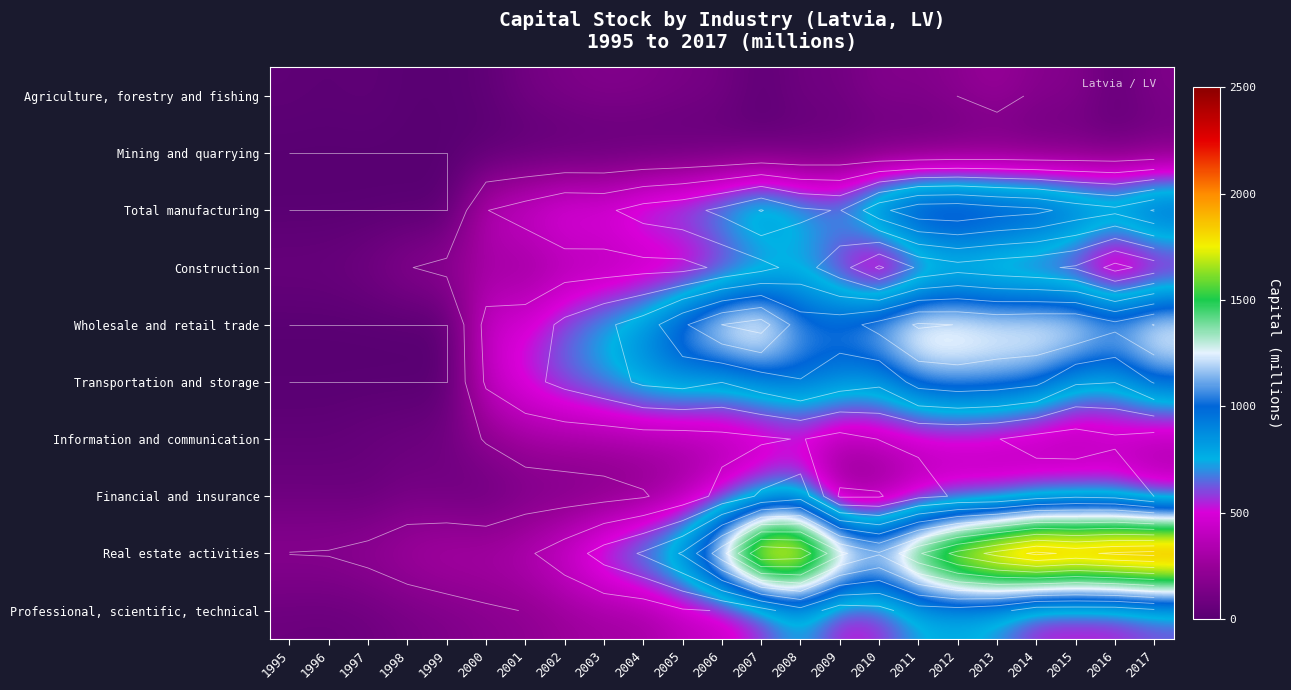

How many data points in Wholesale and retail trade are less than 1108?

11